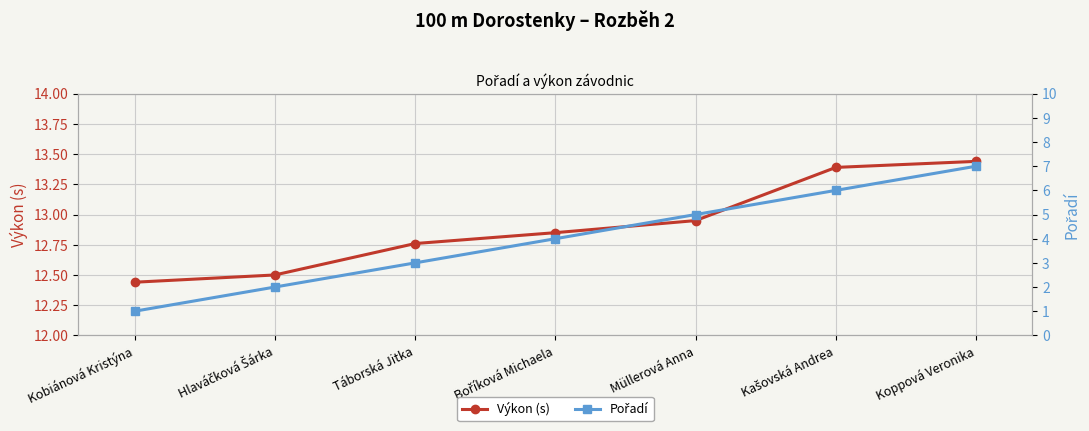

The Pořadí series shows 2.3 at Müllerová Anna. True or false?

False